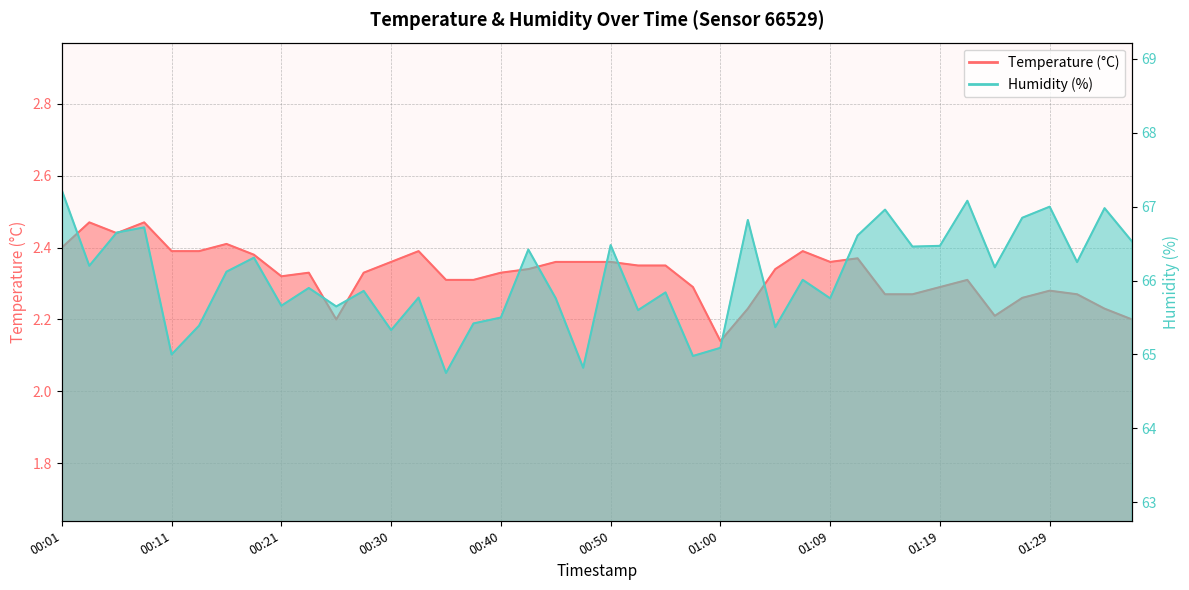

Where is the first local maximum for Humidity (%)?

00:08